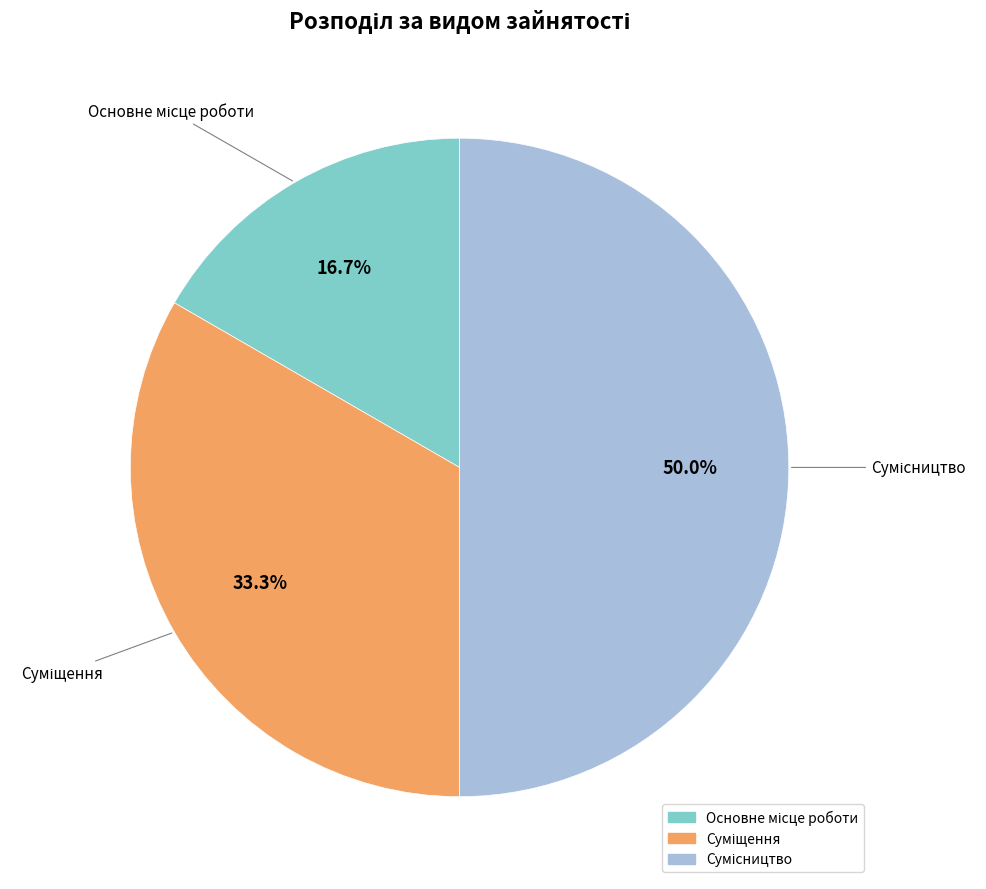

True or false: Суміщення accounts for 41% of the total.

False